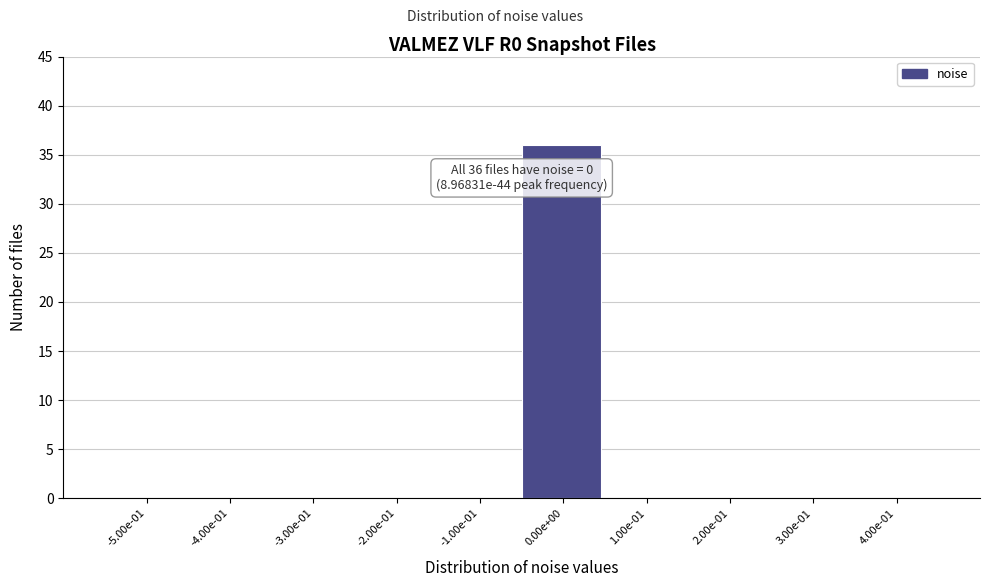

Reading left to right, extract all data points from this chart.

-5.00e-01=0	-4.00e-01=0	-3.00e-01=0	-2.00e-01=0	-1.00e-01=0	0.00e+00=36	1.00e-01=0	2.00e-01=0	3.00e-01=0	4.00e-01=0